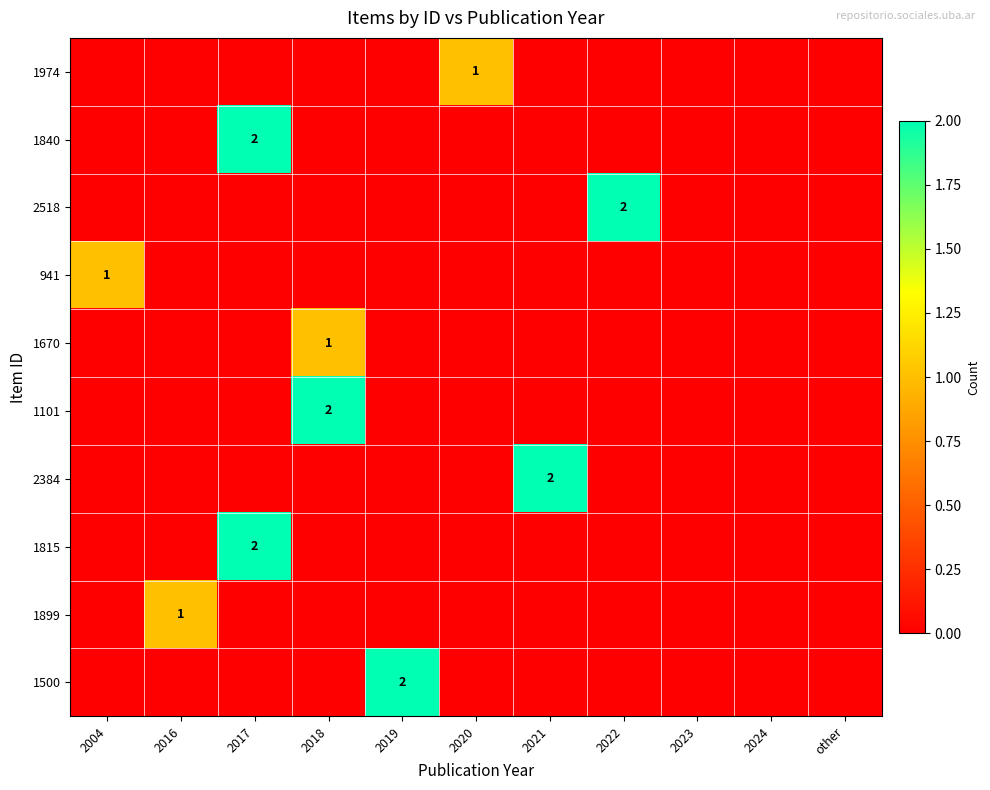

At how many categories does at least one series exceed 0?

8